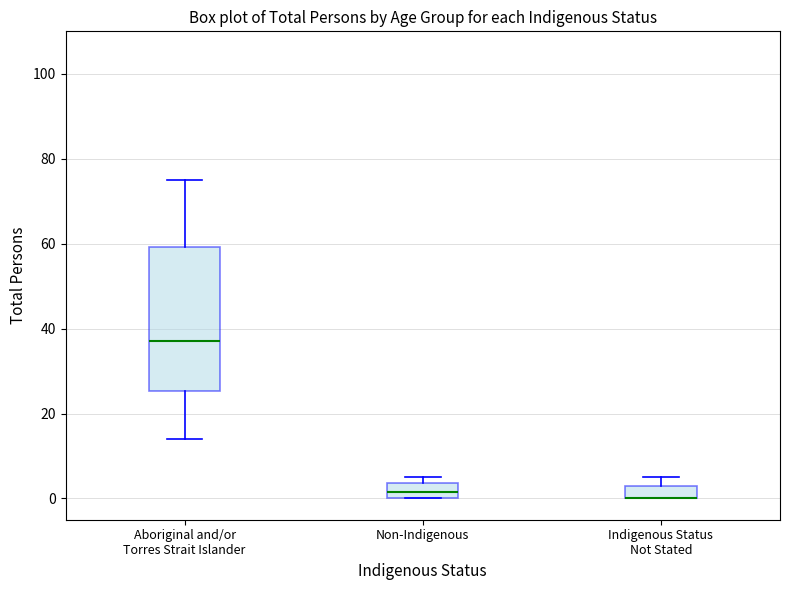

Reading left to right, read every box against the y-axis: the position of its median line, the range the box covers, and the ends of its whiskers. The values are not printed on the chart, so give them approximately, as read against the axis.

Aboriginal and/or Torres Strait Islander: median 38, box 26 to 60, whiskers 14 to 76
Non-Indigenous: median 2, box 0 to 4, whiskers 0 to 6
Indigenous Status Not Stated: median 0 (drawn on the box's lower edge), box 0 to 4, whiskers 0 to 6